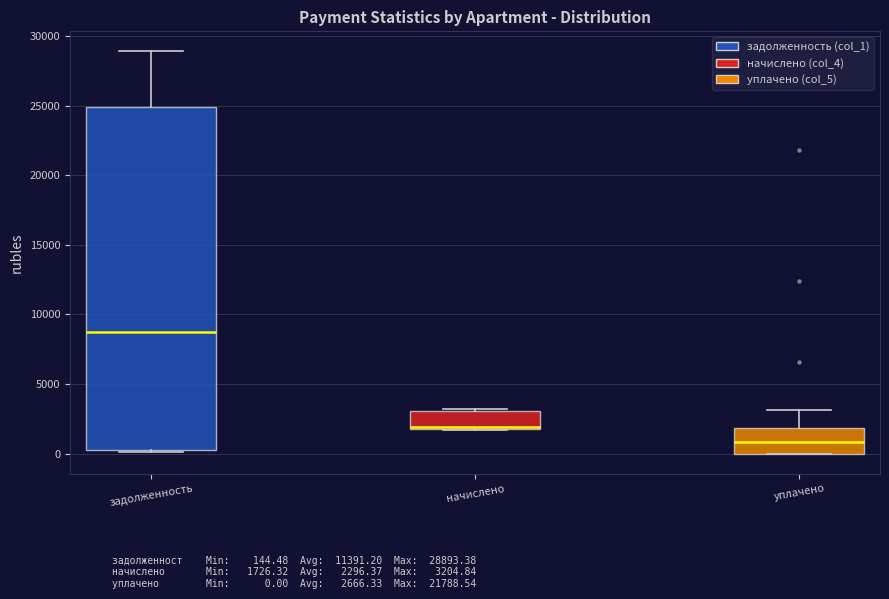

Reading left to right, transcribe this box plot: for each box, give where its median line is, the range the box spans, and where its two whiskers end, as read against the y-axis. The values are not printed on the chart, so give them approximately, as read against the axis.

задолженность: median 8500, box 500 to 25000, whiskers 0 to 29000
начислено: median 2000, box 1500 to 3000, whiskers 1500 to 3000 (just above the box's upper edge)
уплачено: median 1000, box 0 to 2000, whiskers 0 to 3000